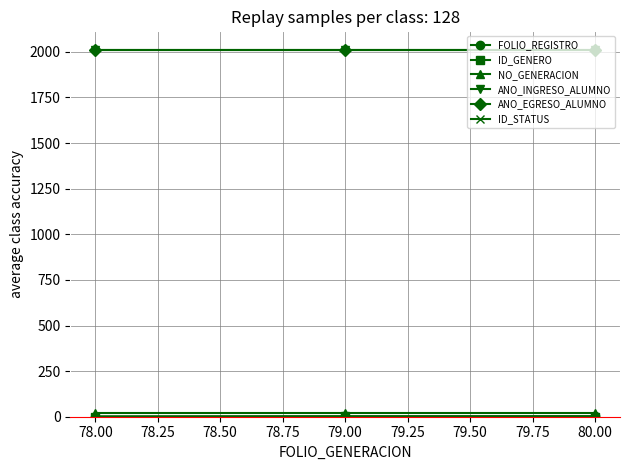

At how many categories does at least one series exceed 1746?

3